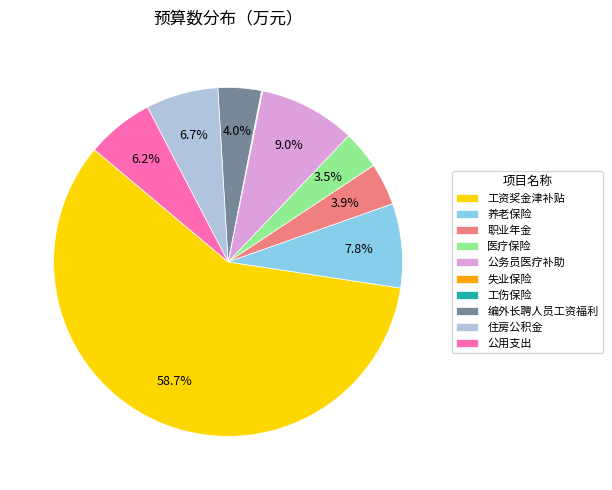

Is the sum of 编外长聘人员工资福利 and 住房公积金 greater than half?

No